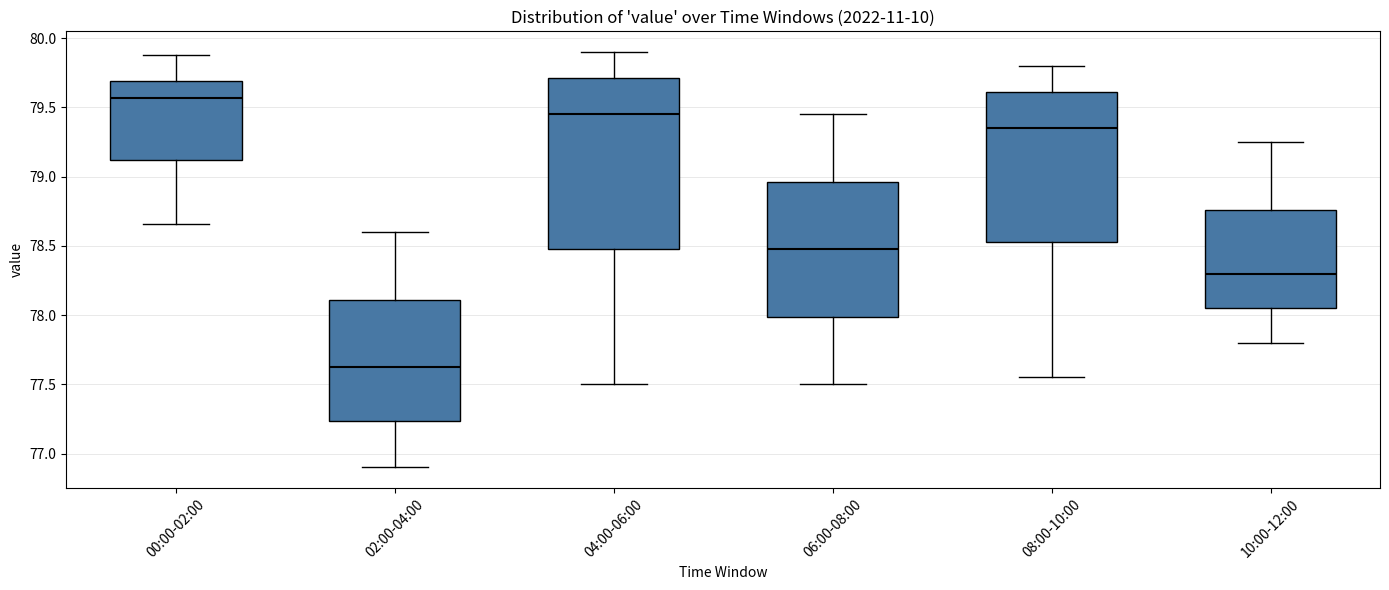

Reading left to right, transcribe this box plot: for each box, give where its median line is, the range the box spans, and where its two whiskers end, as read against the y-axis. The values are not printed on the chart, so give them approximately, as read against the axis.

00:00-02:00: median 79.55, box 79.10 to 79.70, whiskers 78.65 to 79.90
02:00-04:00: median 77.65, box 77.25 to 78.10, whiskers 76.90 to 78.60
04:00-06:00: median 79.45, box 78.50 to 79.70, whiskers 77.50 to 79.90
06:00-08:00: median 78.50, box 78.00 to 78.95, whiskers 77.50 to 79.45
08:00-10:00: median 79.35, box 78.55 to 79.60, whiskers 77.55 to 79.80
10:00-12:00: median 78.30, box 78.05 to 78.75, whiskers 77.80 to 79.25